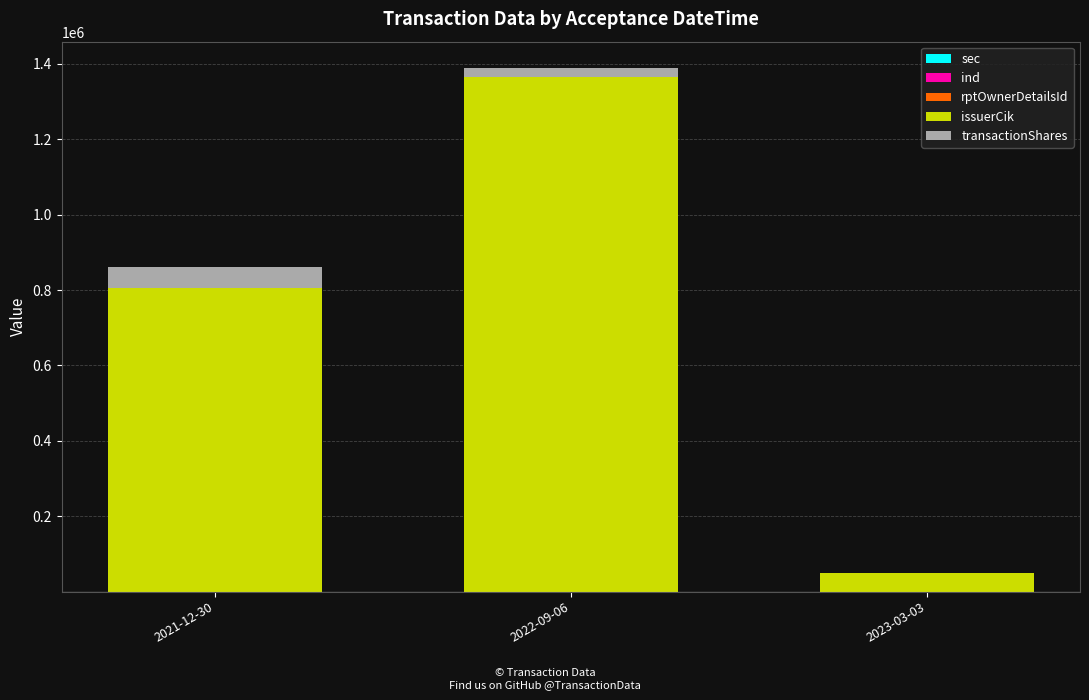

At which category is the sum across all series the highest?

2022-09-06